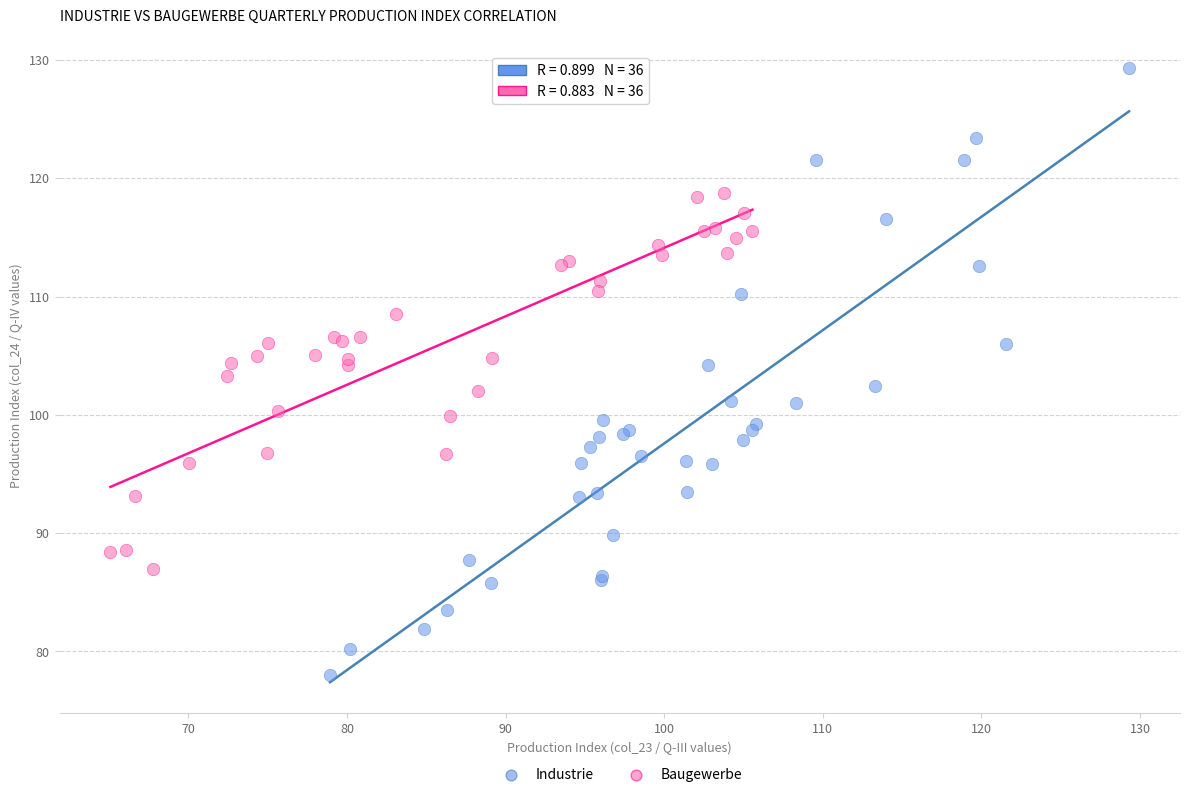

Which series has the widest spread of Y values?

Industrie